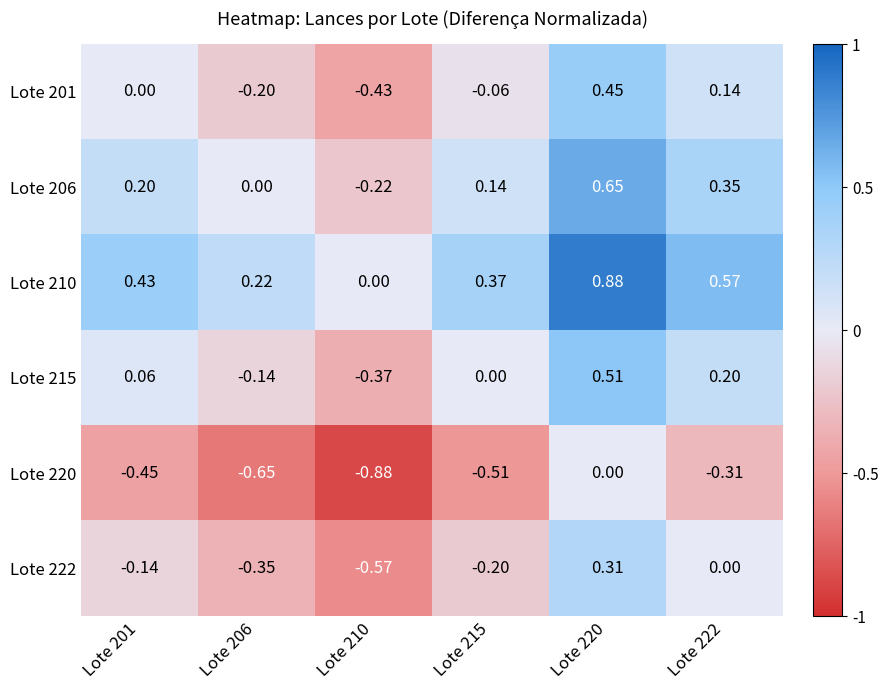

Is the value of Lote 201 at Lote 201 greater than the value of Lote 222 at Lote 210?

Yes